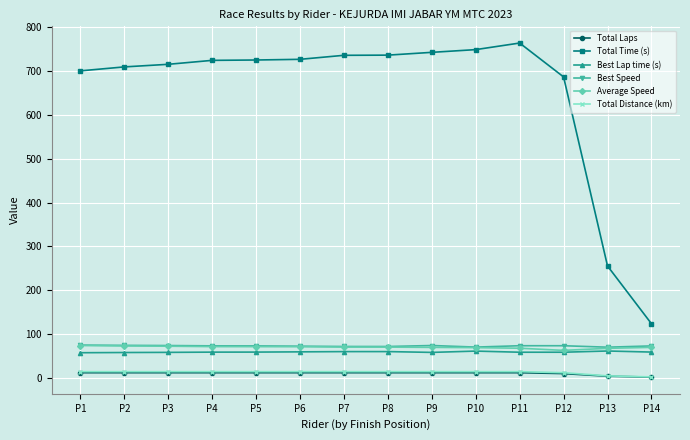

Which series has the largest total across all categories?

Total Time (s)